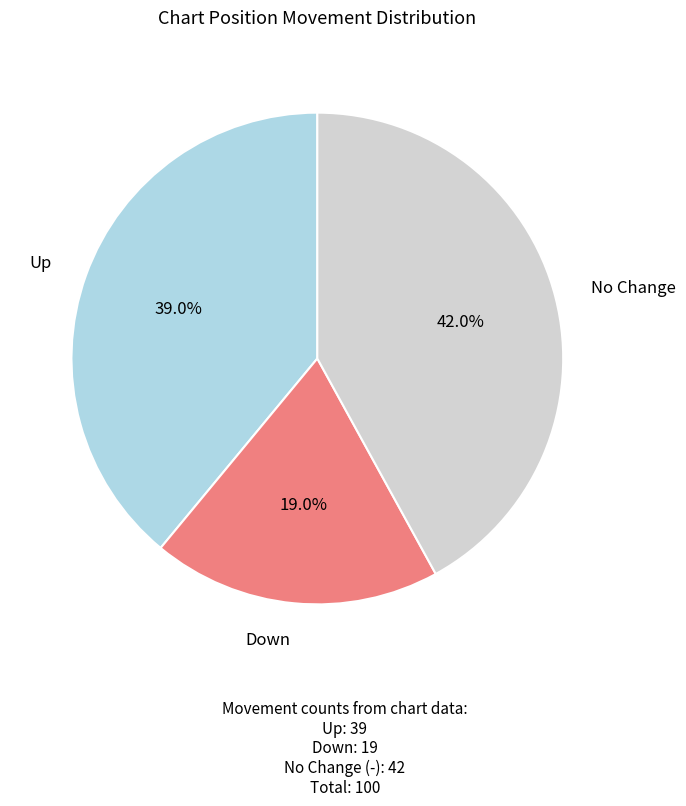

Does any single category account for the majority?

No